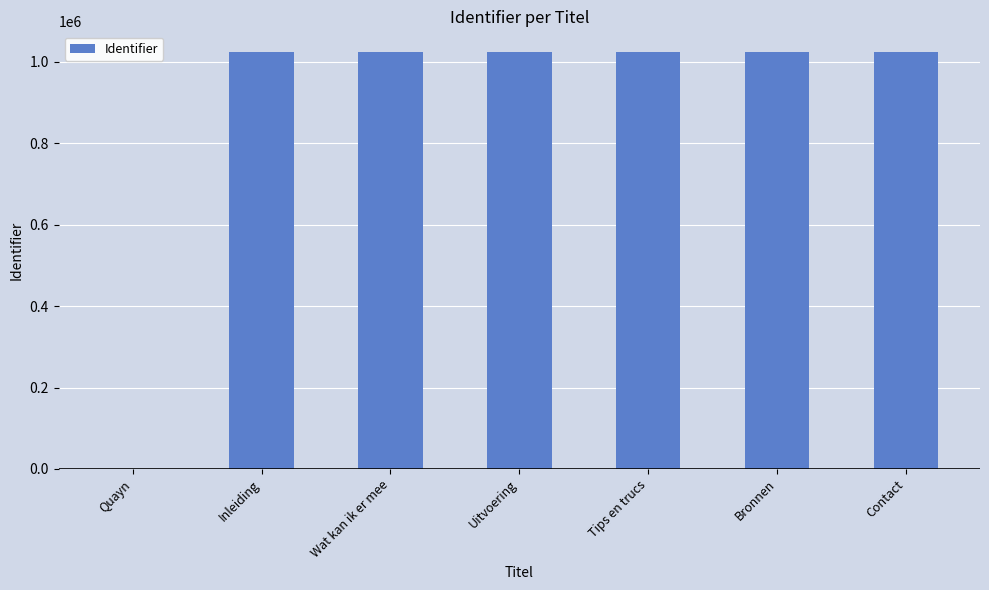

Where is the data nearest to the value 511984?

Inleiding